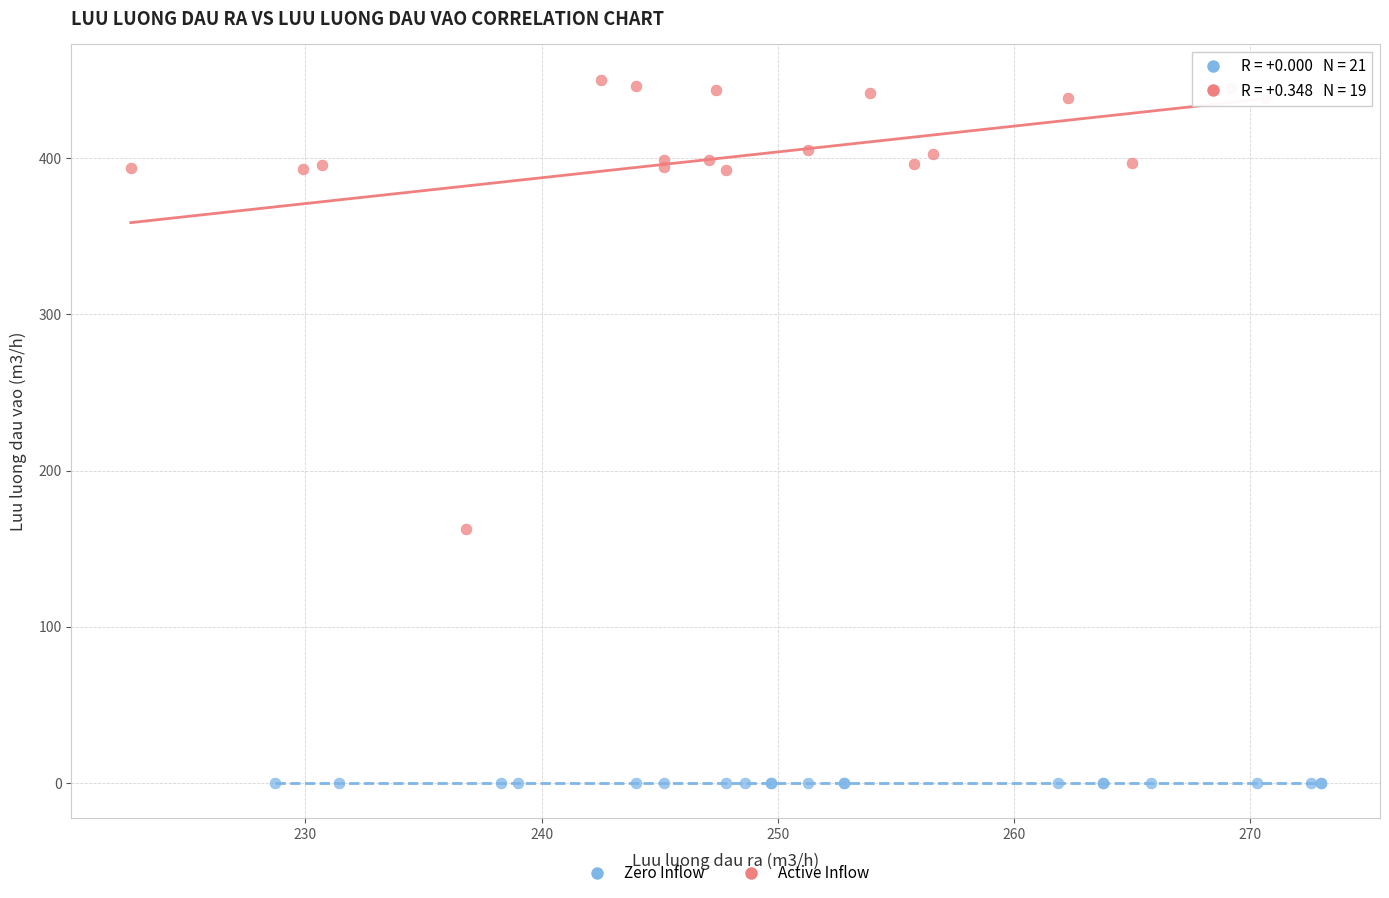

Which series contains the highest Y value?

Active Inflow